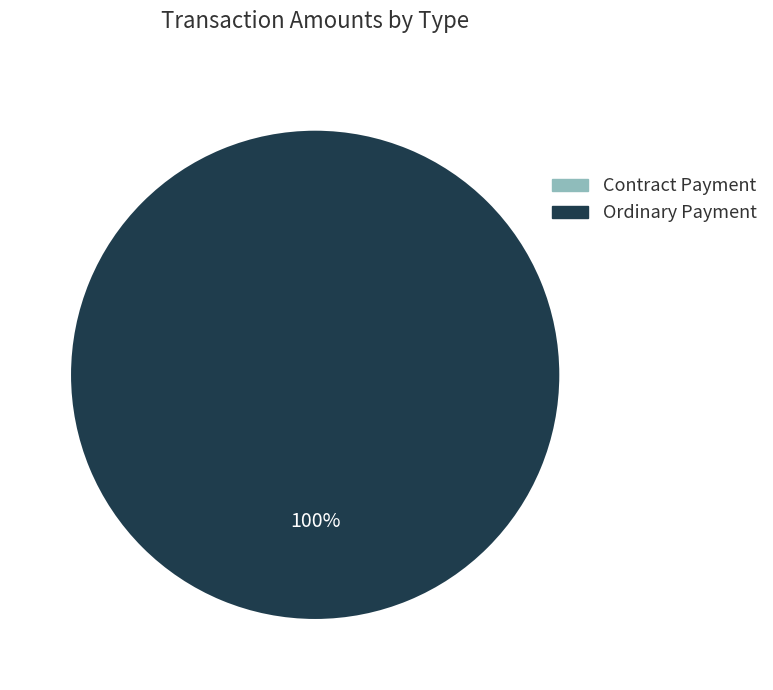

Is there a majority slice in this chart?

Yes